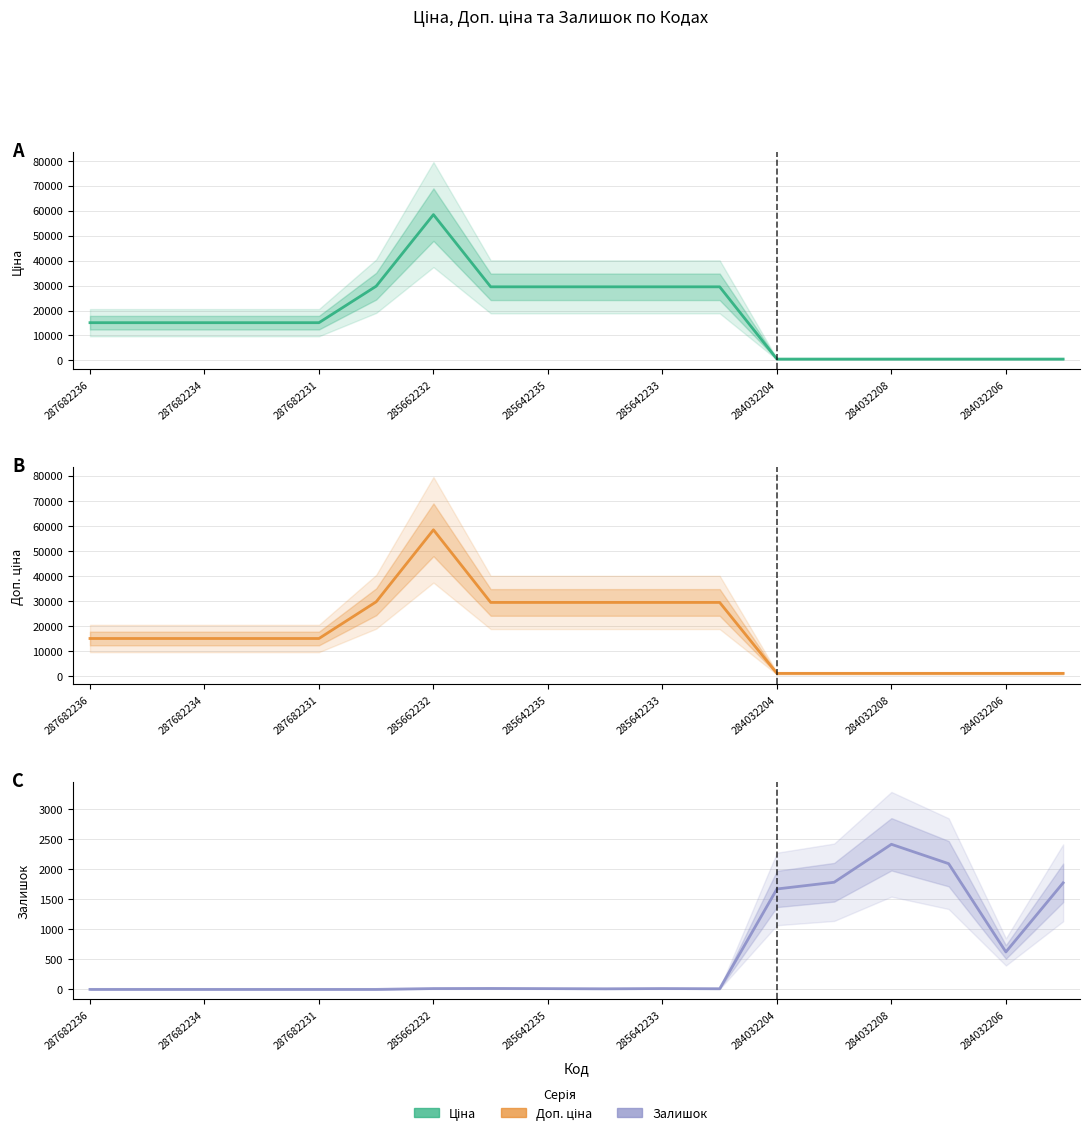

What is the highest value of the Залишок series?

2419.0